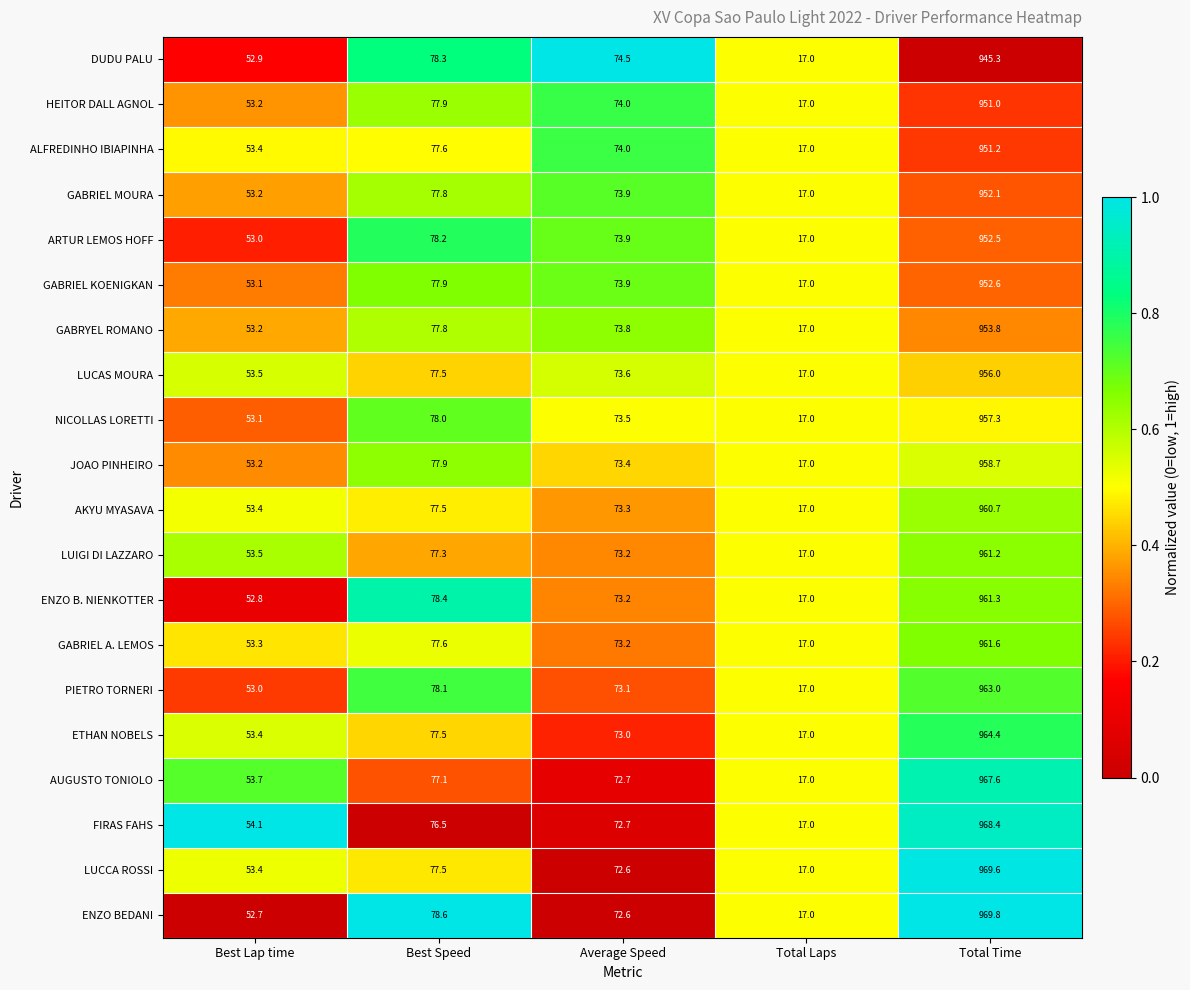

Rank the series by their maximum value, from lowest to highest.

DUDU PALU, HEITOR DALL AGNOL, ALFREDINHO IBIAPINHA, GABRIEL MOURA, ARTUR LEMOS HOFF, GABRIEL KOENIGKAN, GABRYEL ROMANO, LUCAS MOURA, NICOLLAS LORETTI, JOAO PINHEIRO, AKYU MYASAVA, LUIGI DI LAZZARO, ENZO B. NIENKOTTER, GABRIEL A. LEMOS, PIETRO TORNERI, ETHAN NOBELS, AUGUSTO TONIOLO, FIRAS FAHS, LUCCA ROSSI, ENZO BEDANI